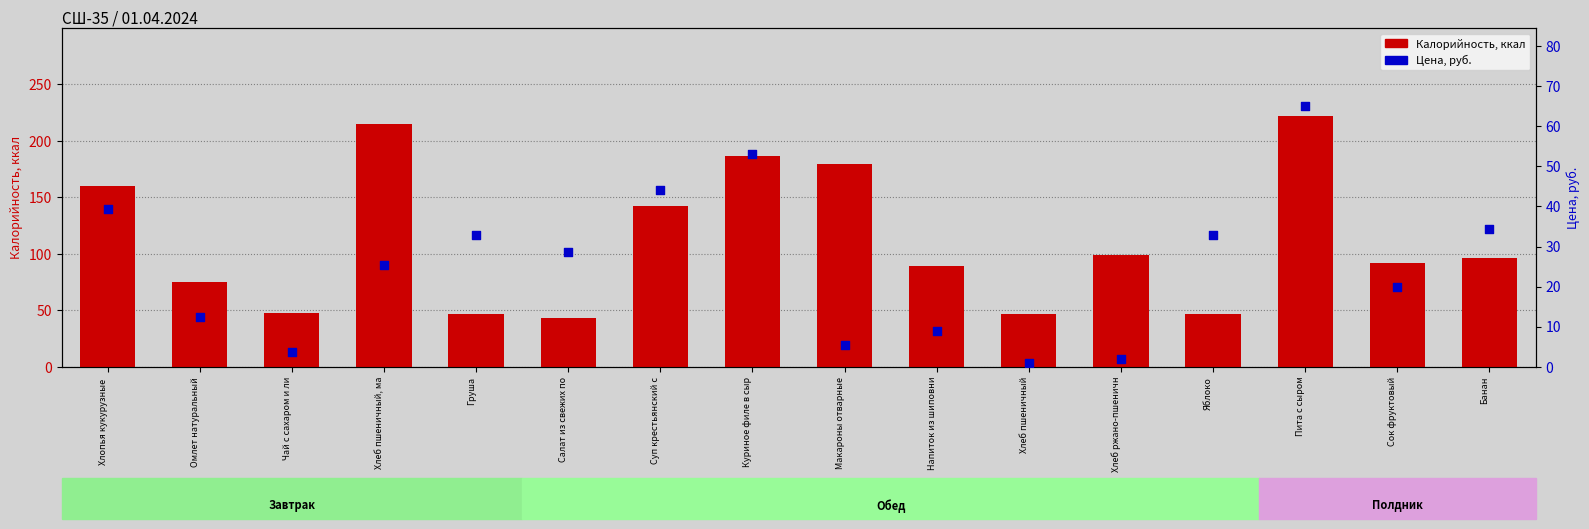

Which series has the largest total across all categories?

Калорийность